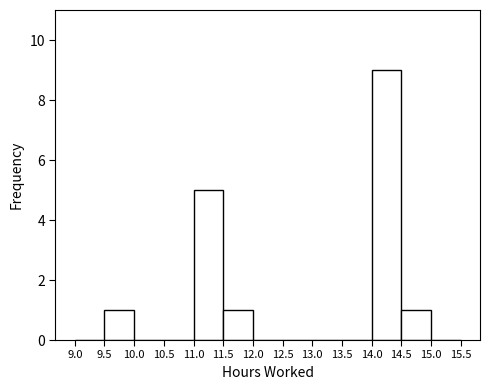

Over which range of the x-axis is the bar tallest?

14.0 to 14.5